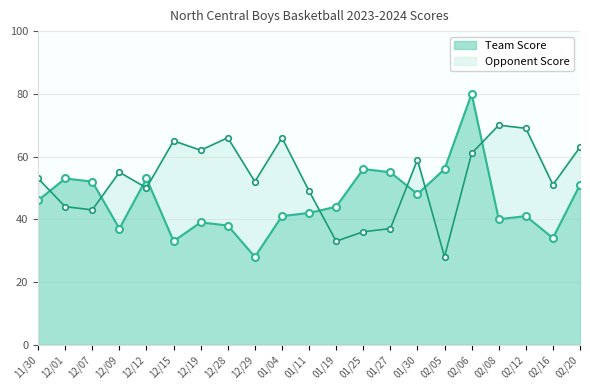

What is the label of the 20th point from the right?

12/01